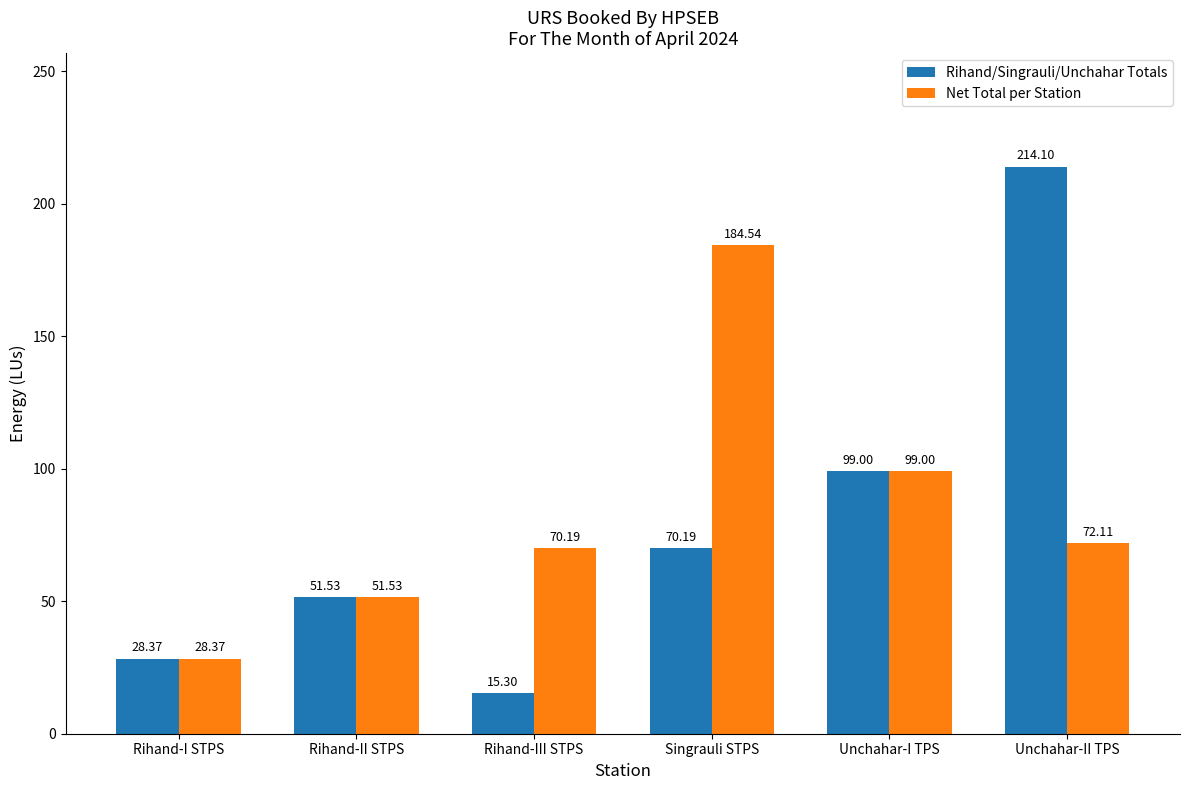

What is the value of the Net Total per Station bar at the 5th from the left?

99.0